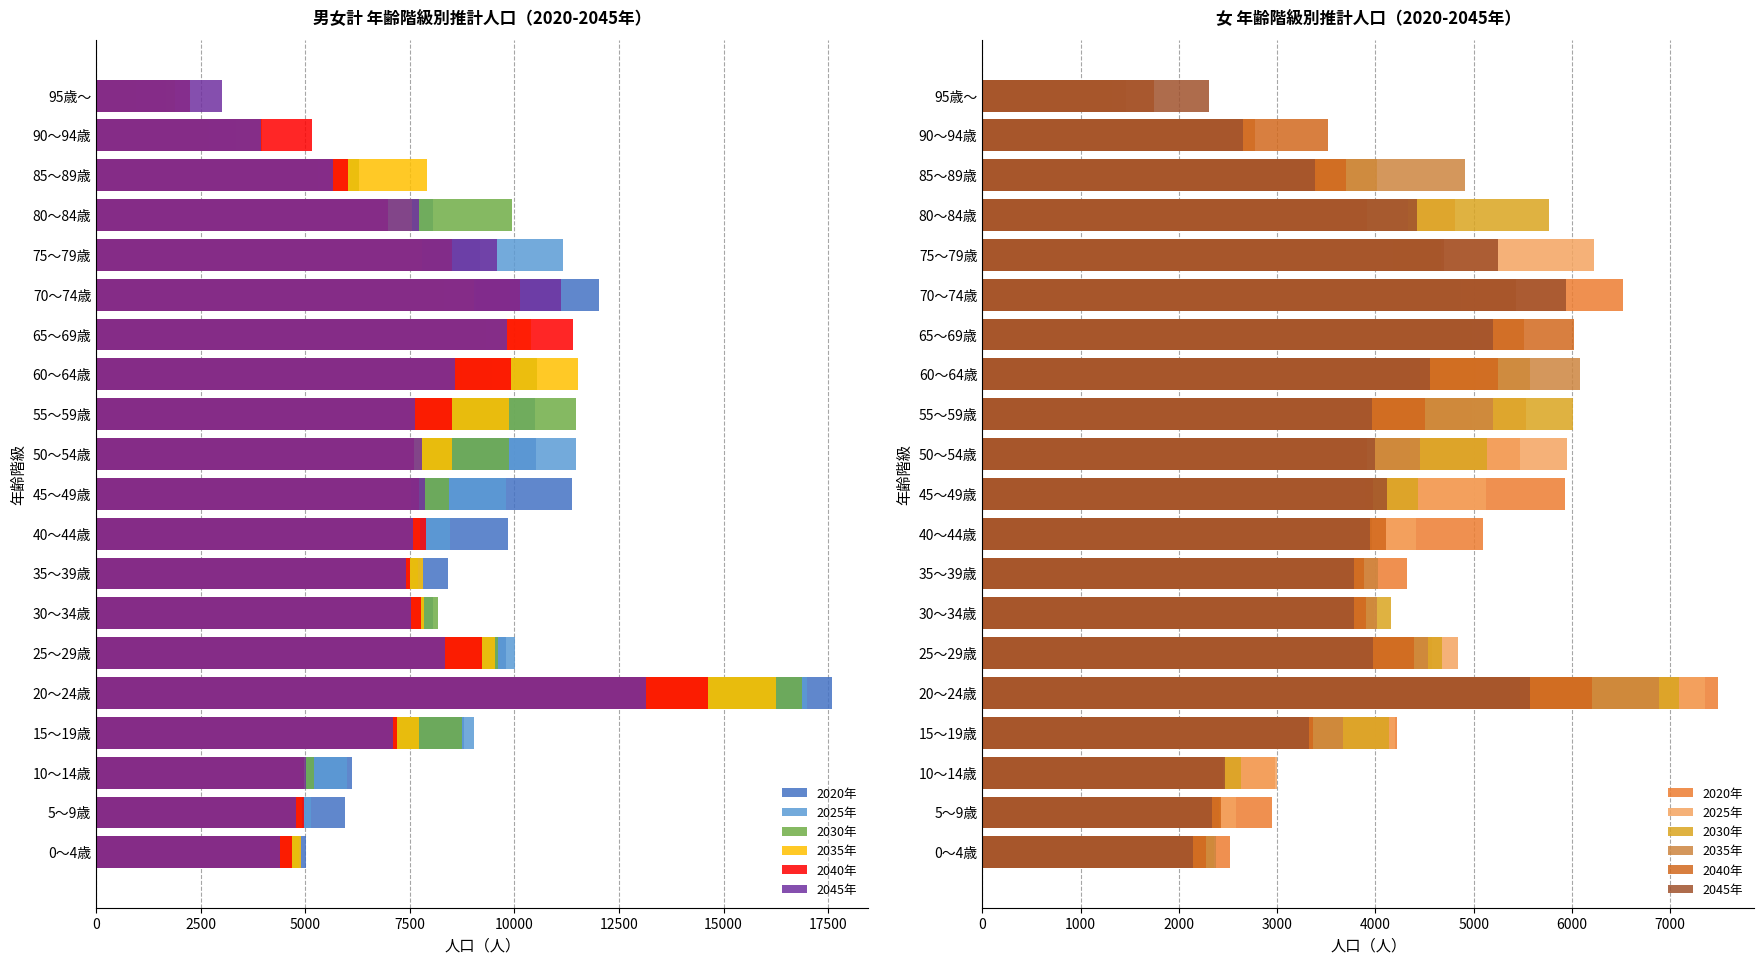

What is the sum of all 2030年 values?

83796